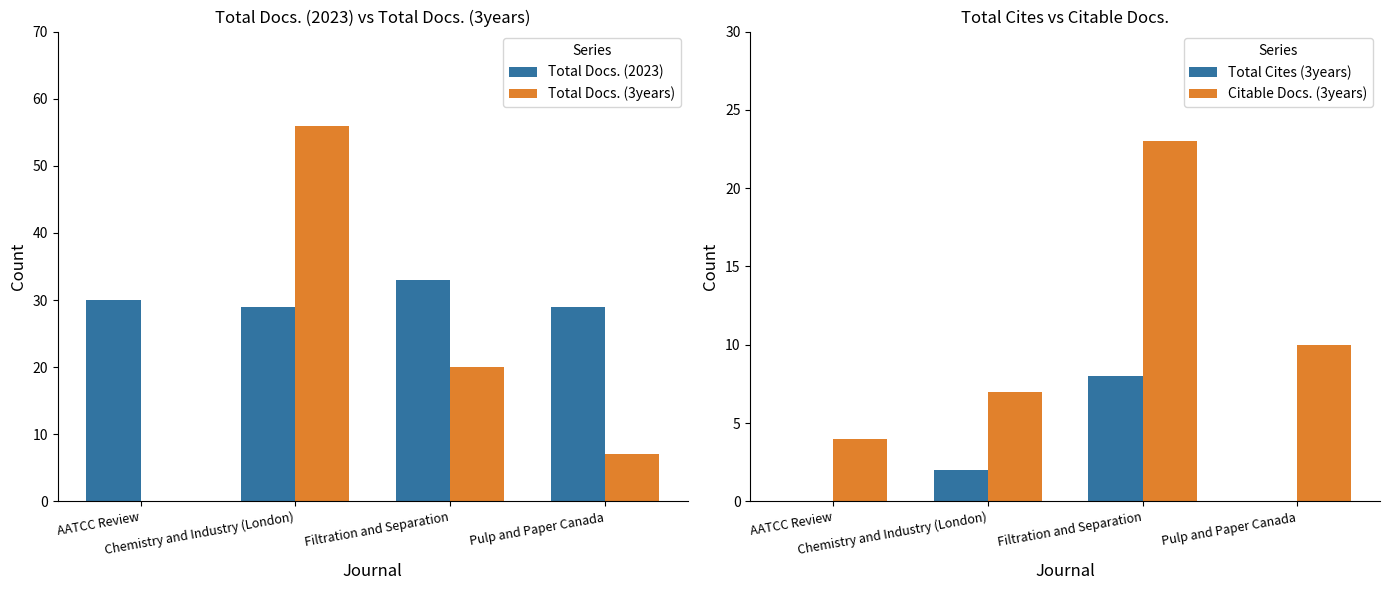

True or false: Citable Docs. (3years) has a value of 2 at Chemistry and Industry (London).

False